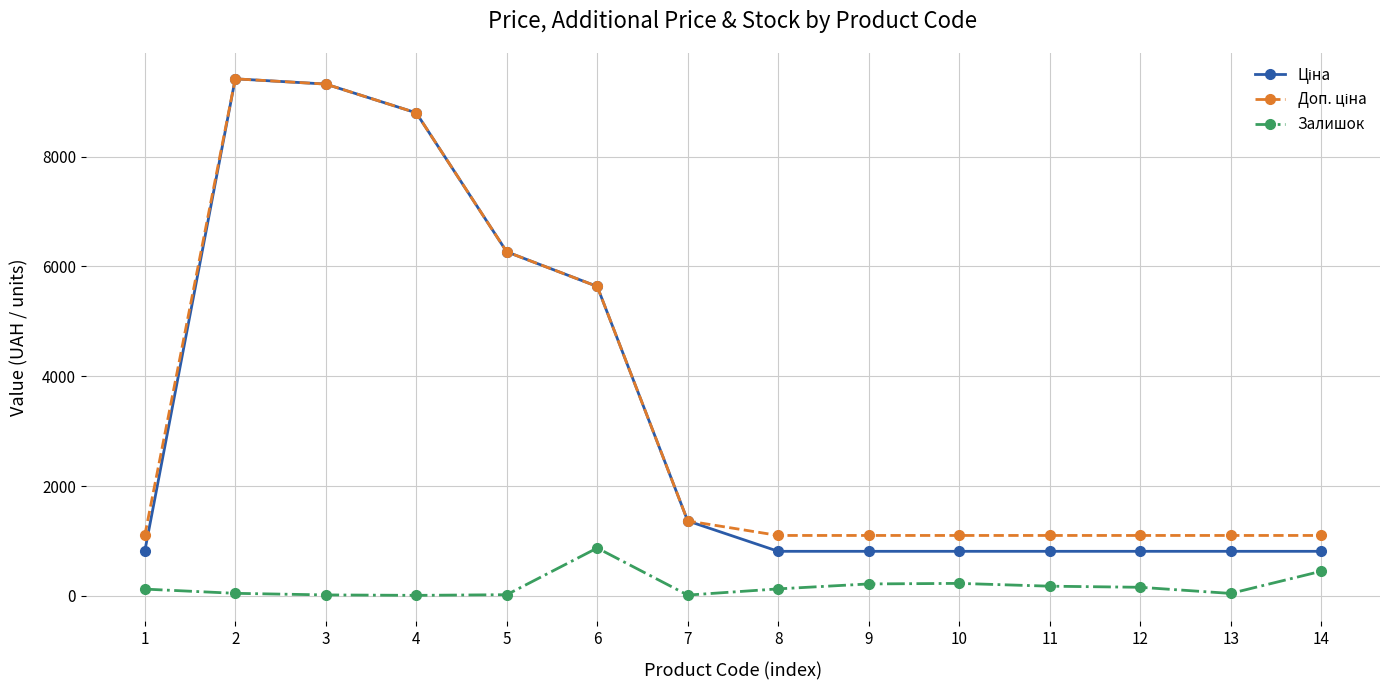

True or false: Залишок has more than 0 interior local peaks.

True